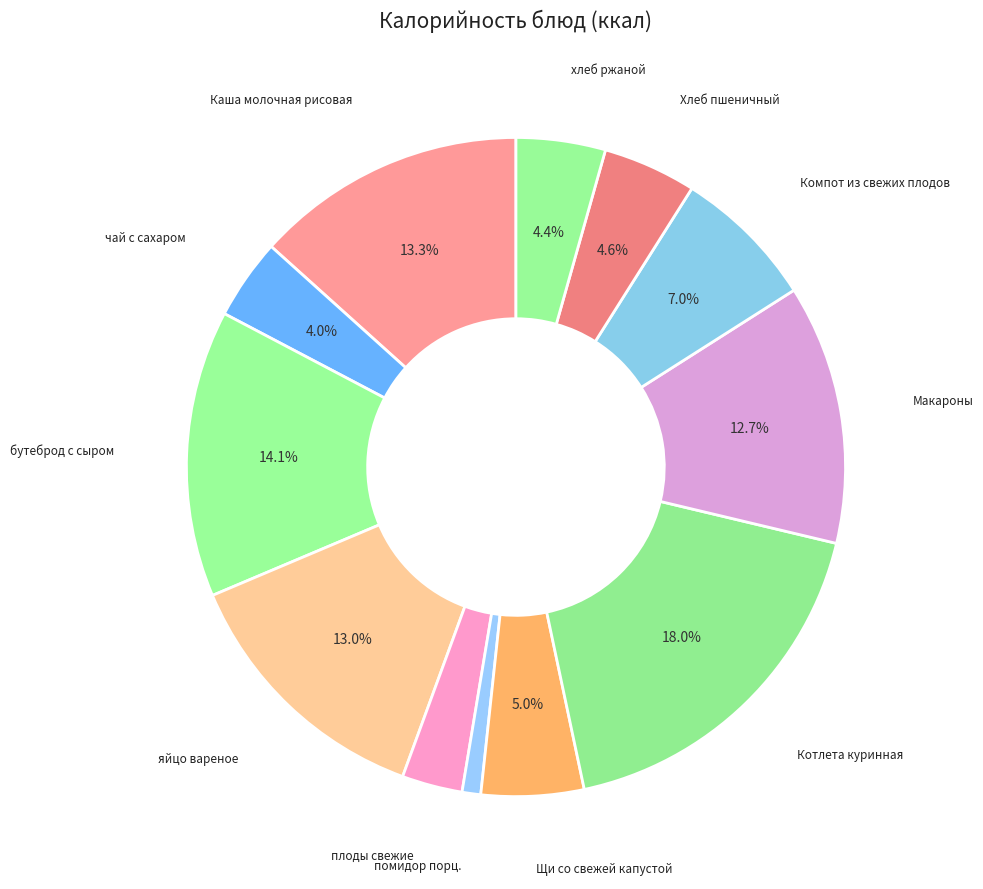

Count the number of slices in the pie.

12